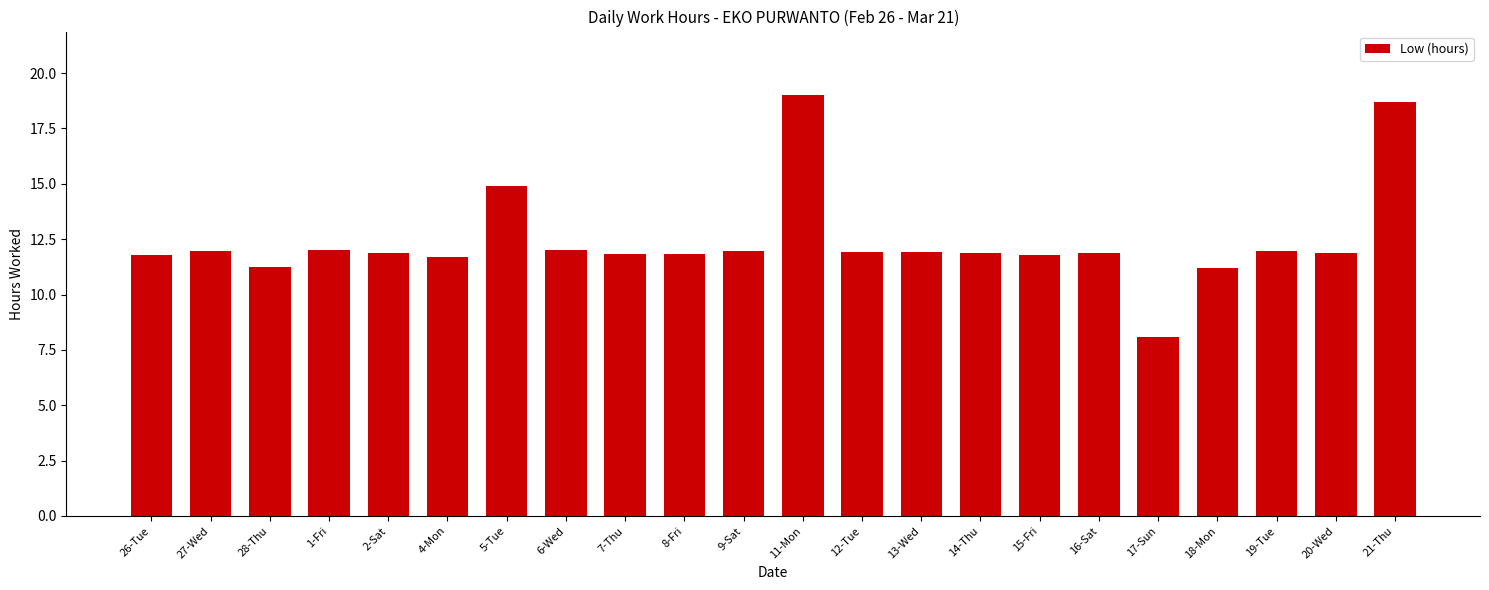

What is the difference between the maximum and second lowest values?

7.8